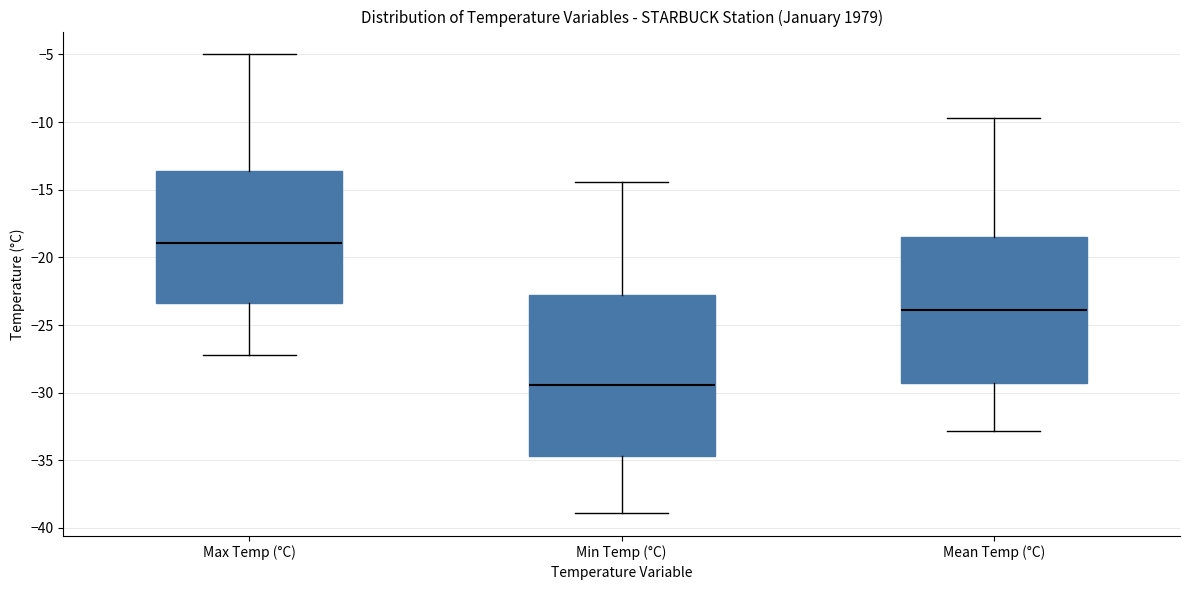

Reading left to right, transcribe this box plot: for each box, give where its median line is, the range the box spans, and where its two whiskers end, as read against the y-axis. The values are not printed on the chart, so give them approximately, as read against the axis.

Max Temp (°C): median -19.0, box -23.5 to -13.5, whiskers -27.0 to -5.0
Min Temp (°C): median -29.5, box -34.5 to -22.5, whiskers -39.0 to -14.5
Mean Temp (°C): median -24.0, box -29.5 to -18.5, whiskers -33.0 to -9.5